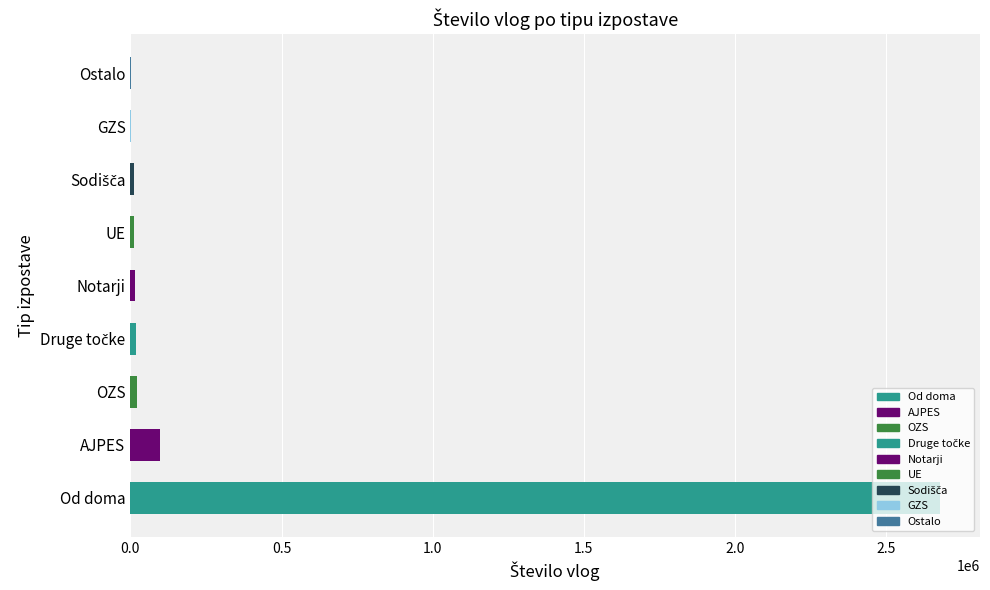

Between OZS and AJPES, which is larger?

AJPES